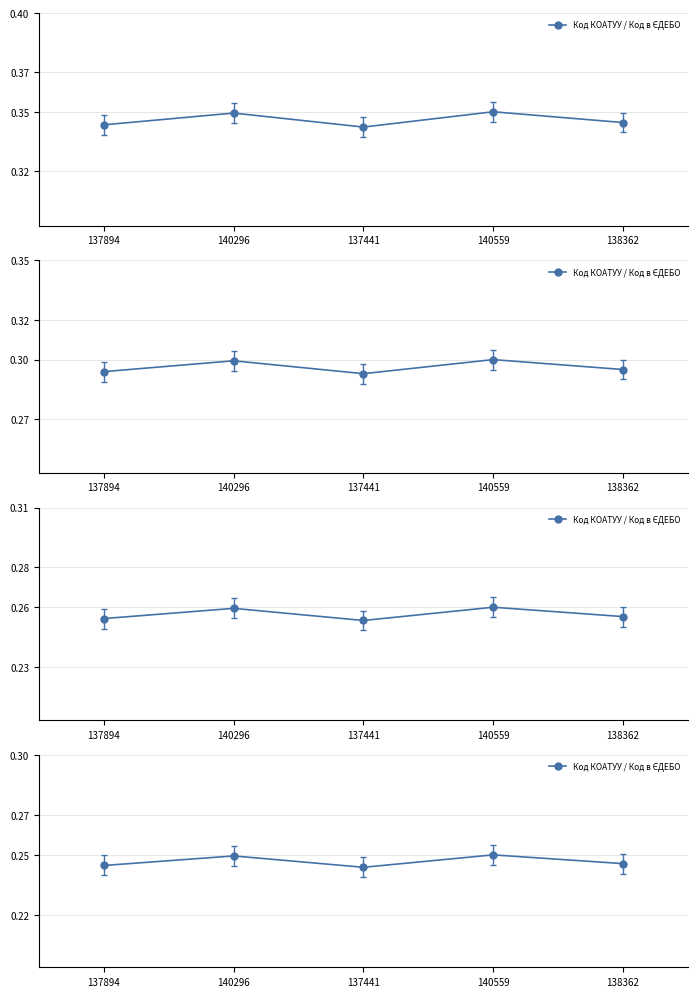

Does the chart have visible grid lines?

Yes